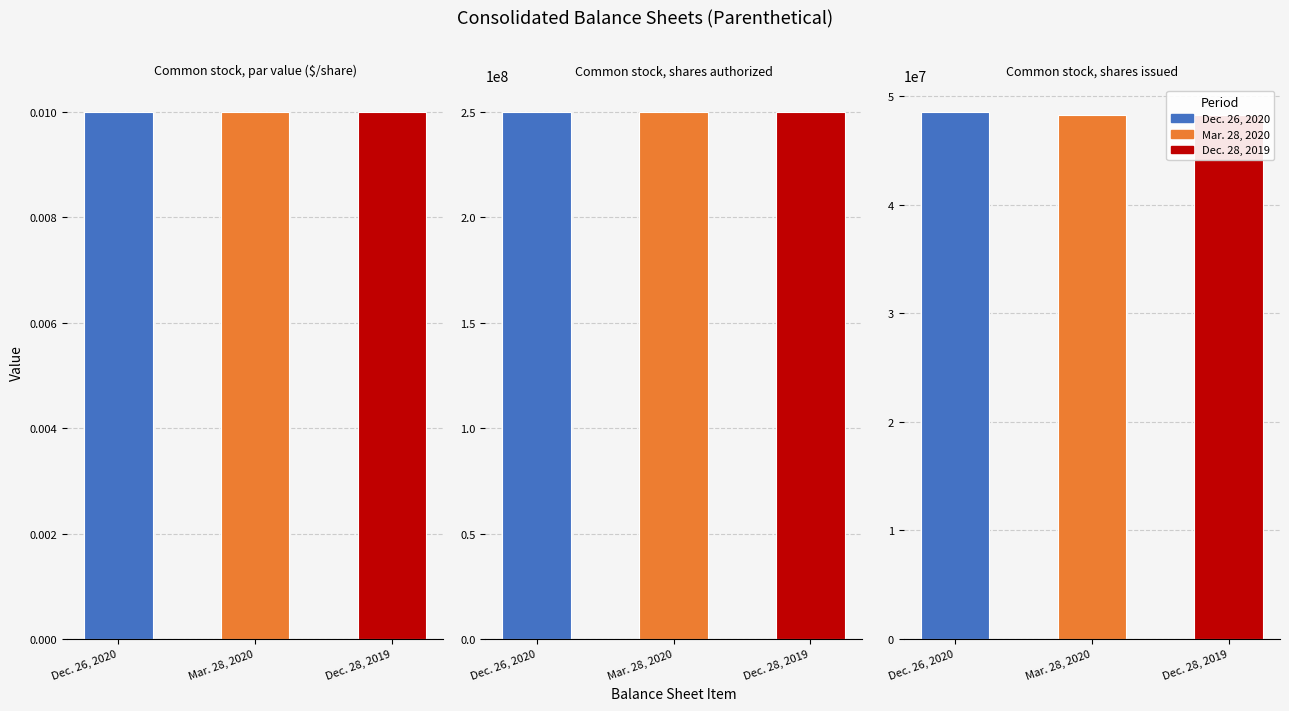

What position from the right is Common stock, par value ($/share)?

3